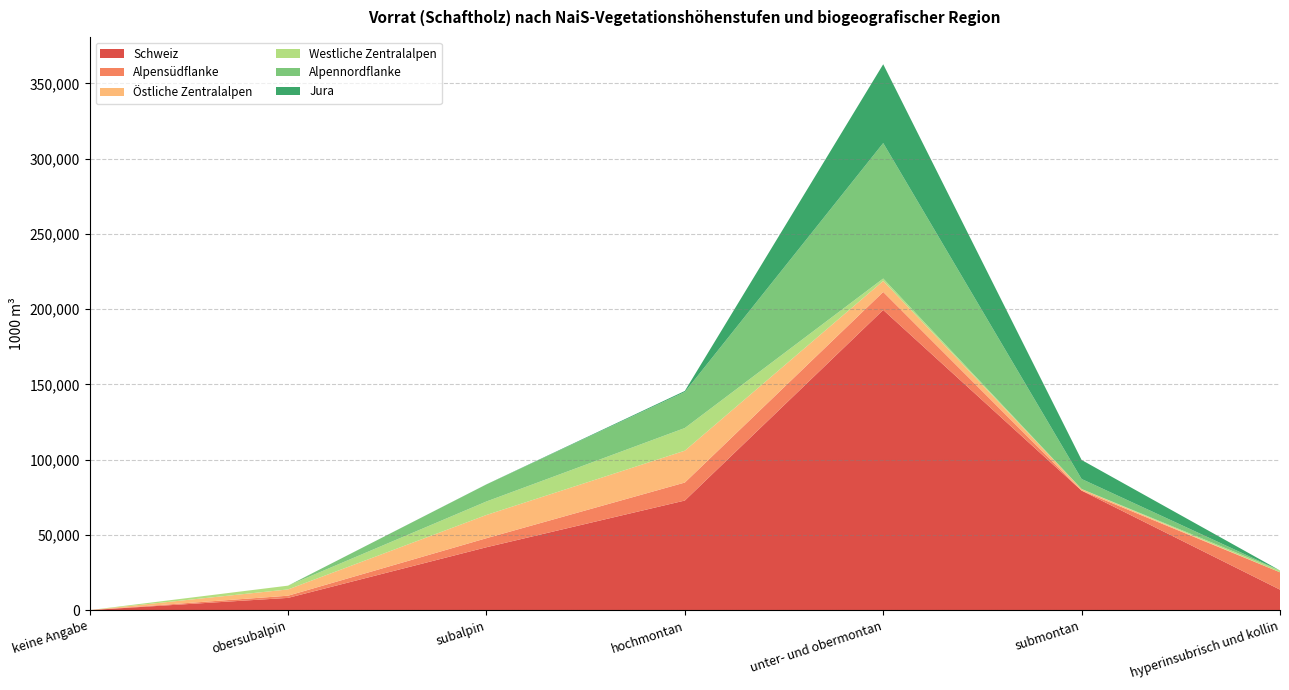

Reading right to left, list all the values displayed in this chart.

Schweiz: 13615	79426	199485	72829	41793	8138	0
Alpensüdflanke: 11533	0	11961	11953	6009	1451	0
Östliche Zentralalpen: 0	1005	7326	21176	15430	4170	0
Westliche Zentralalpen: 1192	60	1599	15067	8975	2517	0
Alpennordflanke: 0	6662	90015	23937	11302	0	0
Jura: 0	12631	52375	696	77	0	0